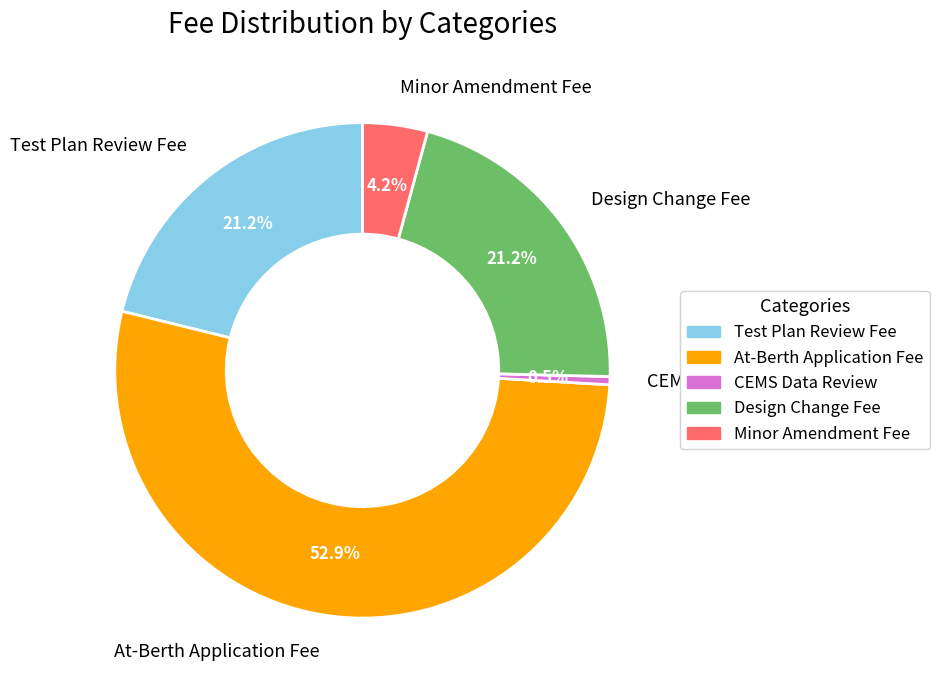

Is there a majority slice in this chart?

Yes